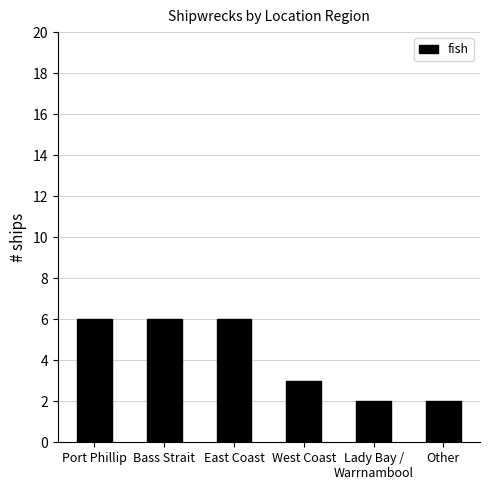

Reading left to right, transcribe all the data shown in this chart.

Port Phillip=6	Bass Strait=6	East Coast=6	West Coast=3	Lady Bay /
Warrnambool=2	Other=2